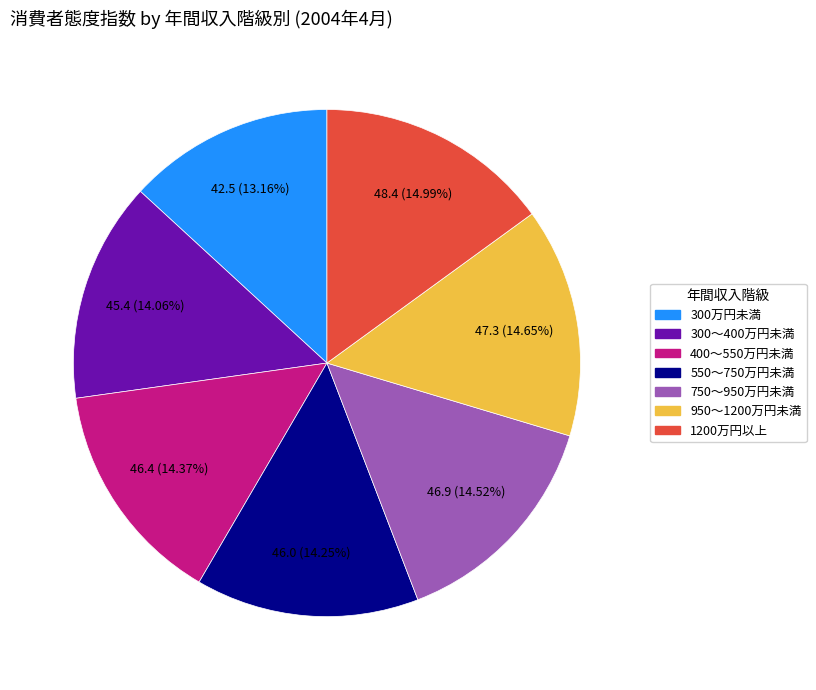

What percentage is the 1200万円以上 slice, to the nearest percent?

15%